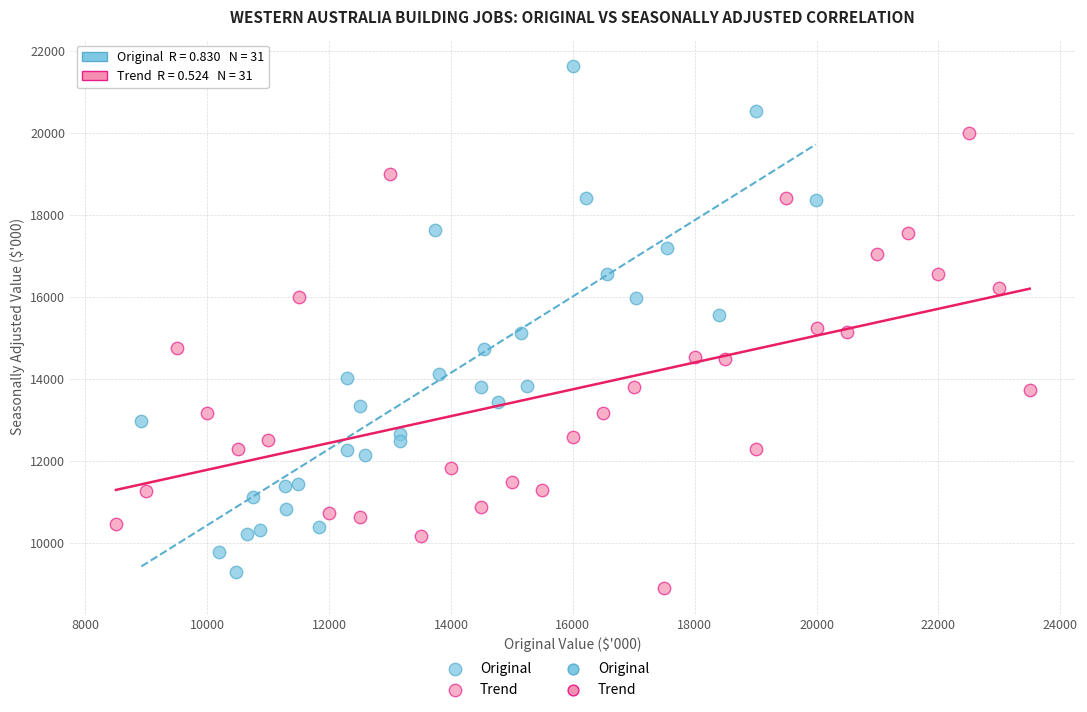

Which series has the widest spread of Y values?

Original